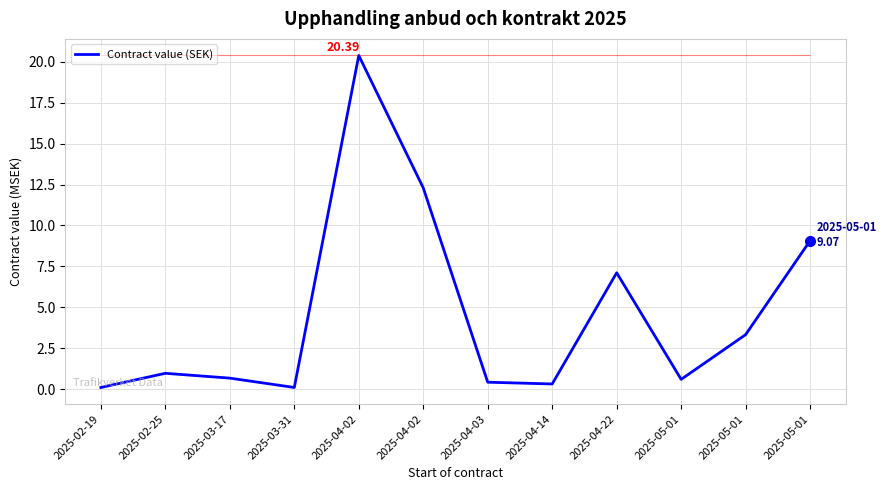

Which has a higher value, 2025-02-19 or 2025-05-01?

2025-05-01